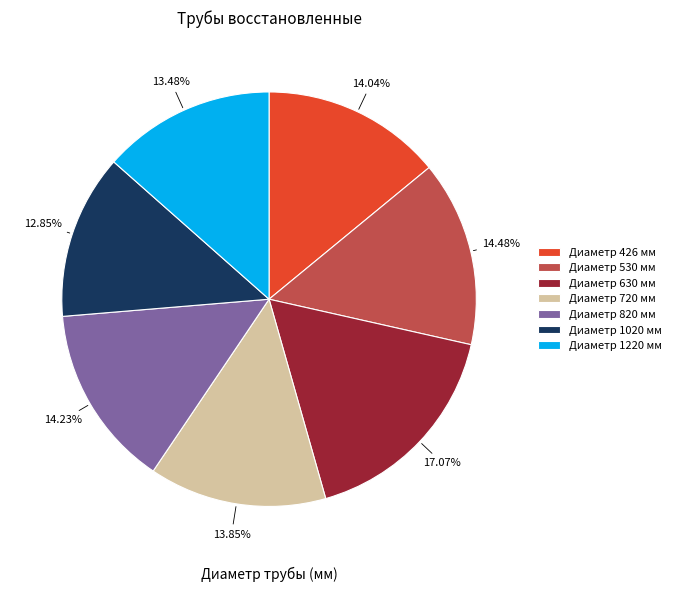

Which category has the smallest portion of the pie?

Диаметр 1020 мм